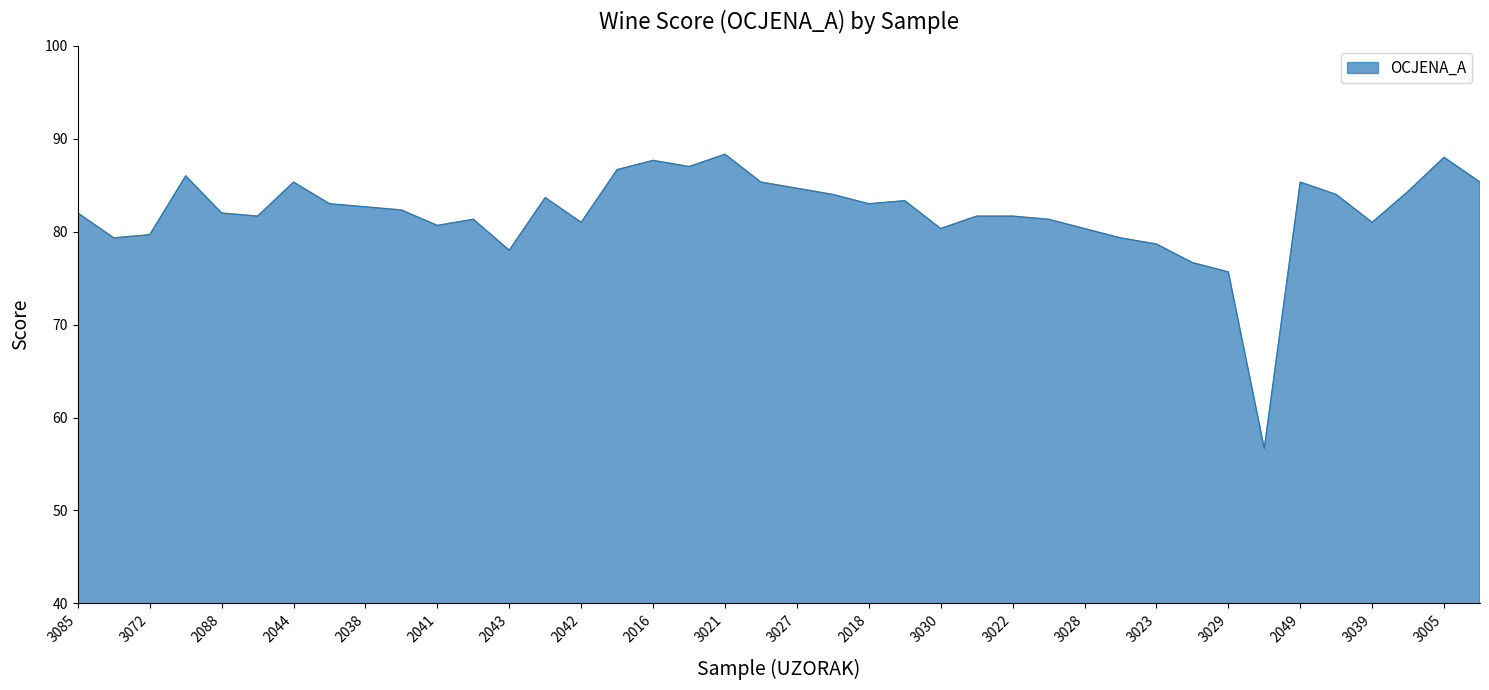

What is the smallest value displayed?

56.7